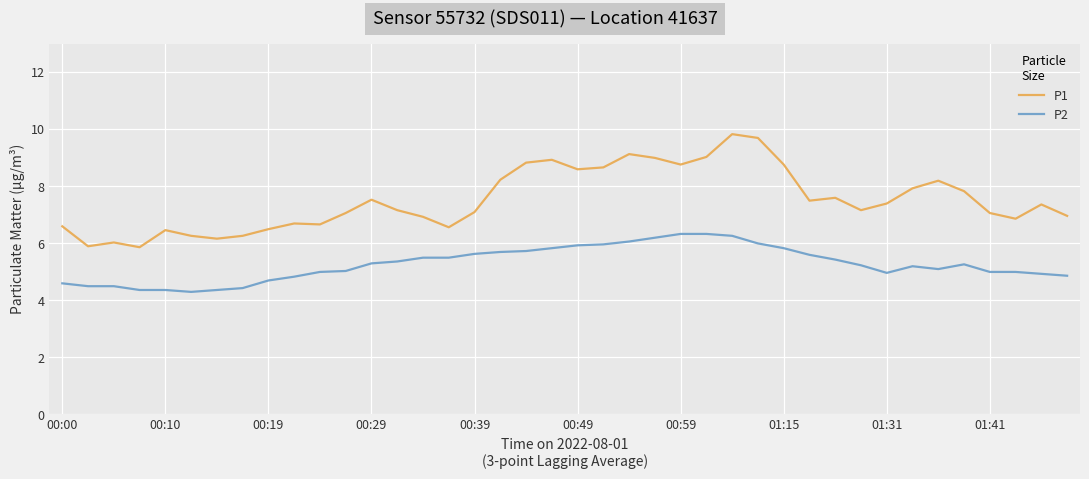

Which series has the largest total across all categories?

P1